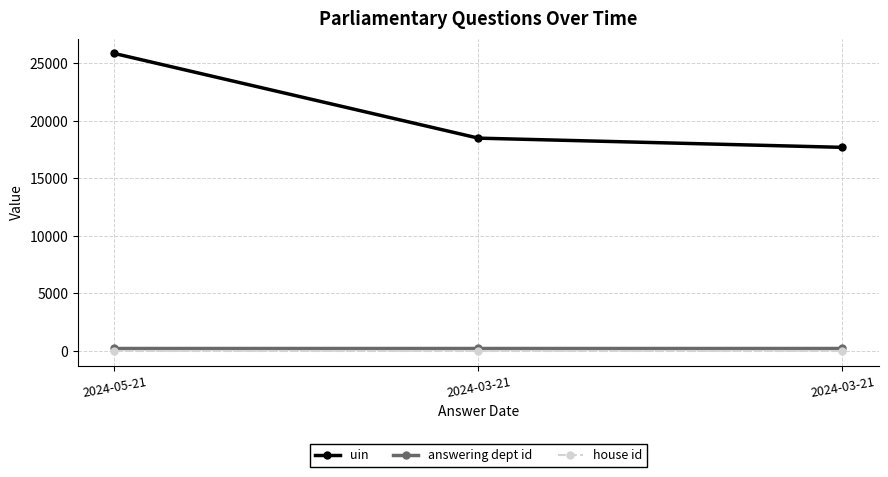

What are all the series names shown in the legend?

uin, answering dept id, house id